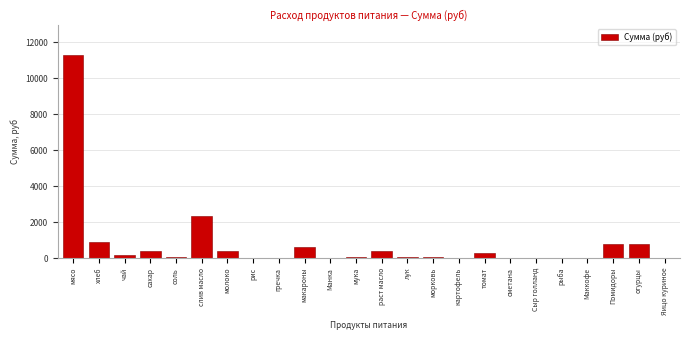

Which label corresponds to the largest value in the chart?

мясо